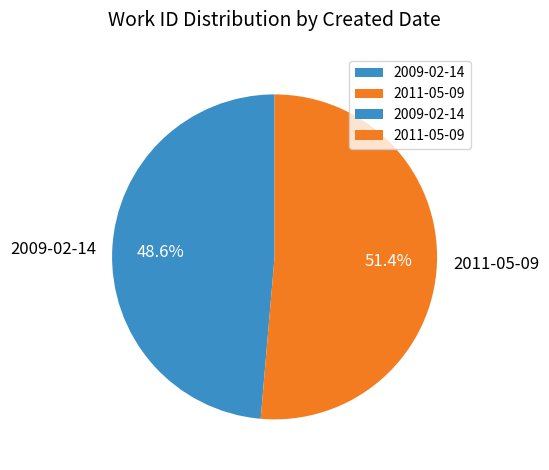

Rank the categories by value from lowest to highest.

2009-02-14, 2011-05-09